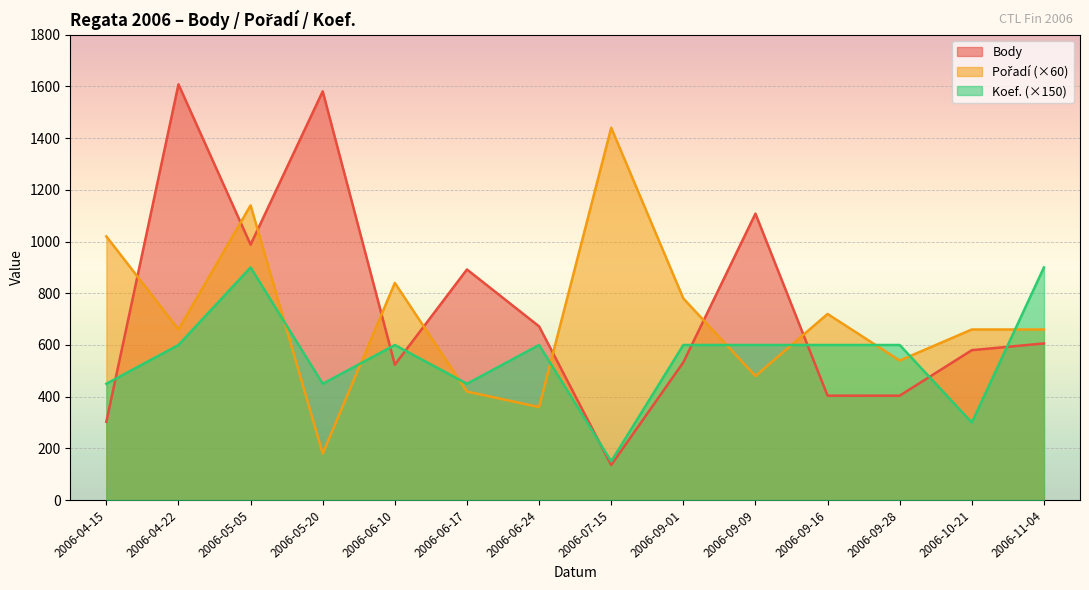

Where does the Koef. series first go above 600?

2006-05-05